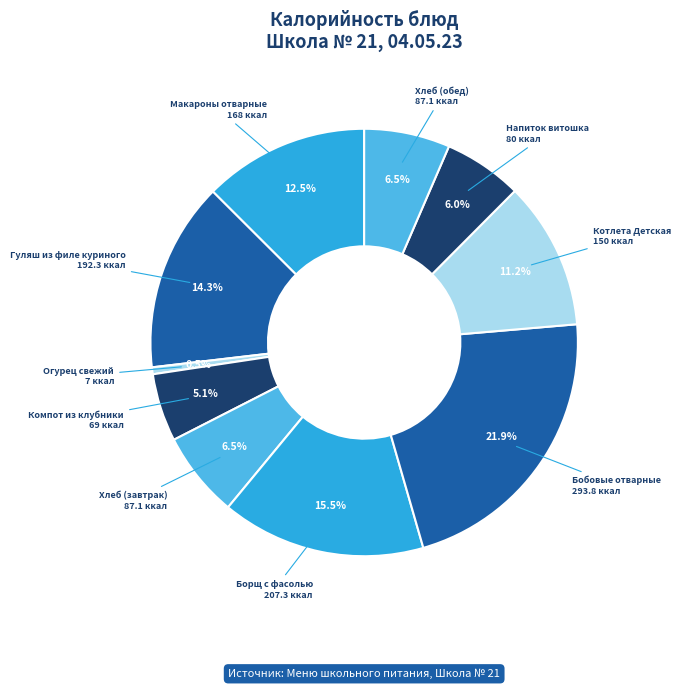

Rank the categories by value from highest to lowest.

Бобовые отварные, Борщ с фасолью, Гуляш из филе куриного, Макароны отварные, Котлета Детская, Хлеб (завтрак), Хлеб (обед), Напиток витошка, Компот из клубники, Огурец свежий